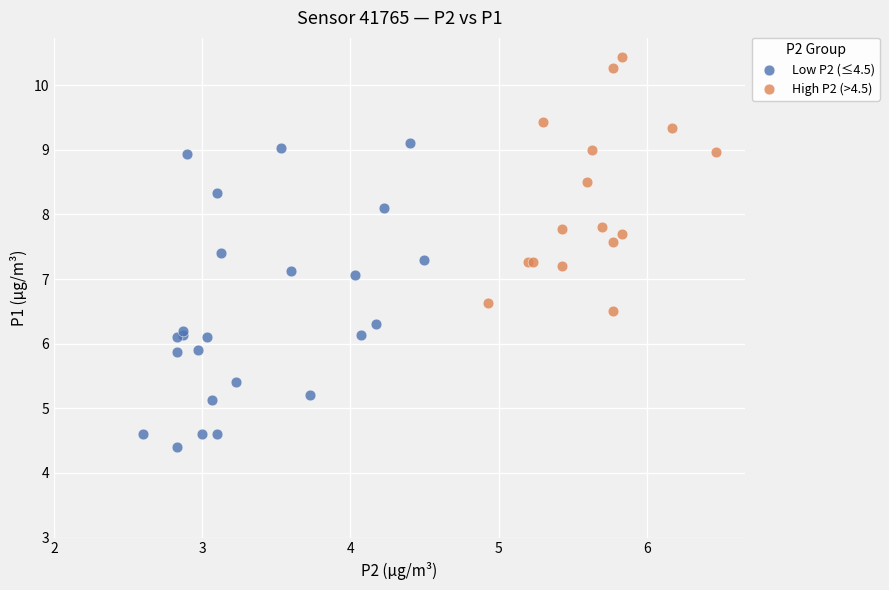

Which series reaches the minimum Y coordinate?

Low P2 (≤4.5)